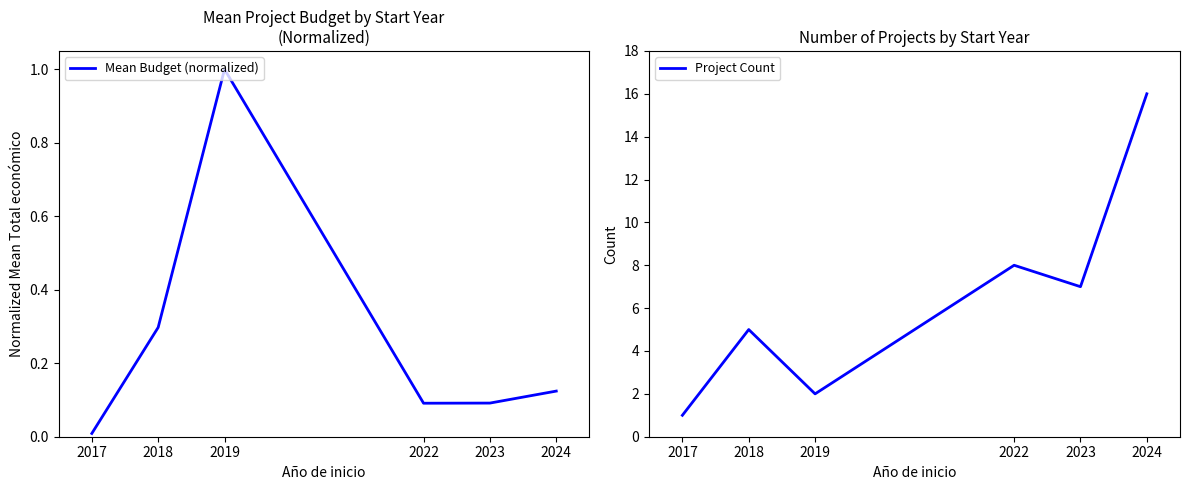

Does the chart display data point markers on the line(s)?

No